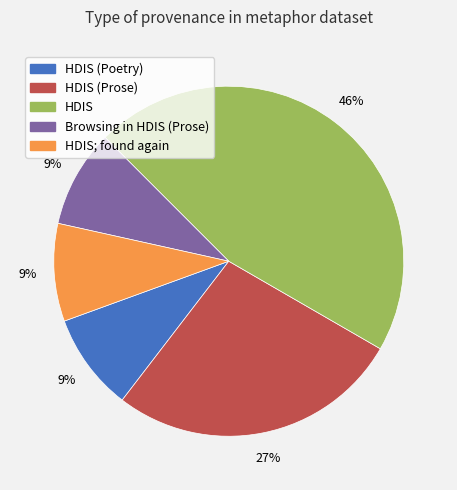

Is there a majority slice in this chart?

No